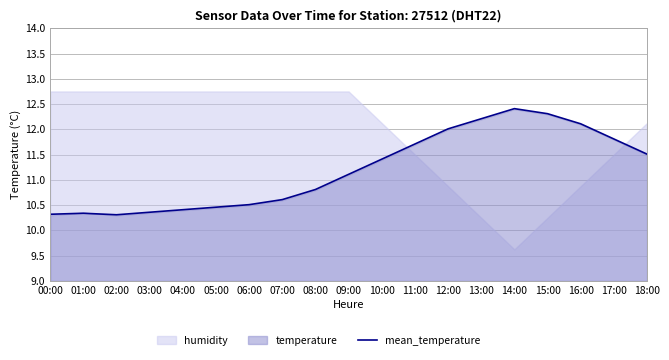

List the labels in order of value, largest first.

14:00, 15:00, 13:00, 16:00, 12:00, 17:00, 11:00, 18:00, 10:00, 09:00, 08:00, 07:00, 06:00, 05:00, 04:00, 03:00, 01:00, 00:00, 02:00